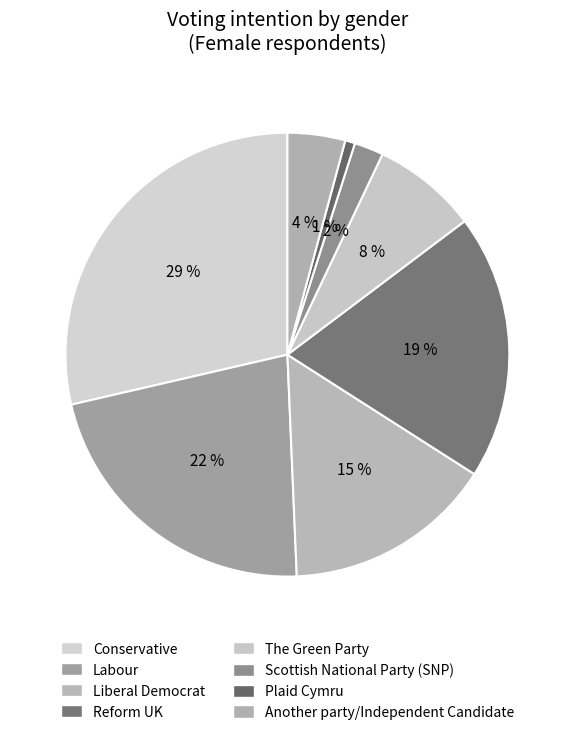

To the nearest percent, what percentage of the pie is Conservative?

29%